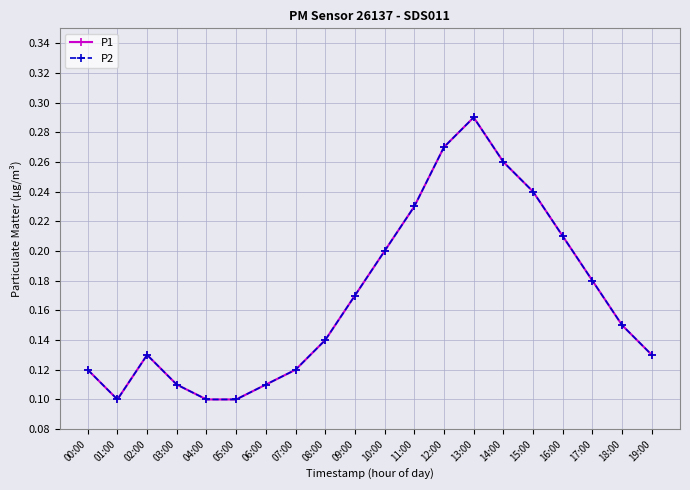

What is the minimum value for P1?

0.1